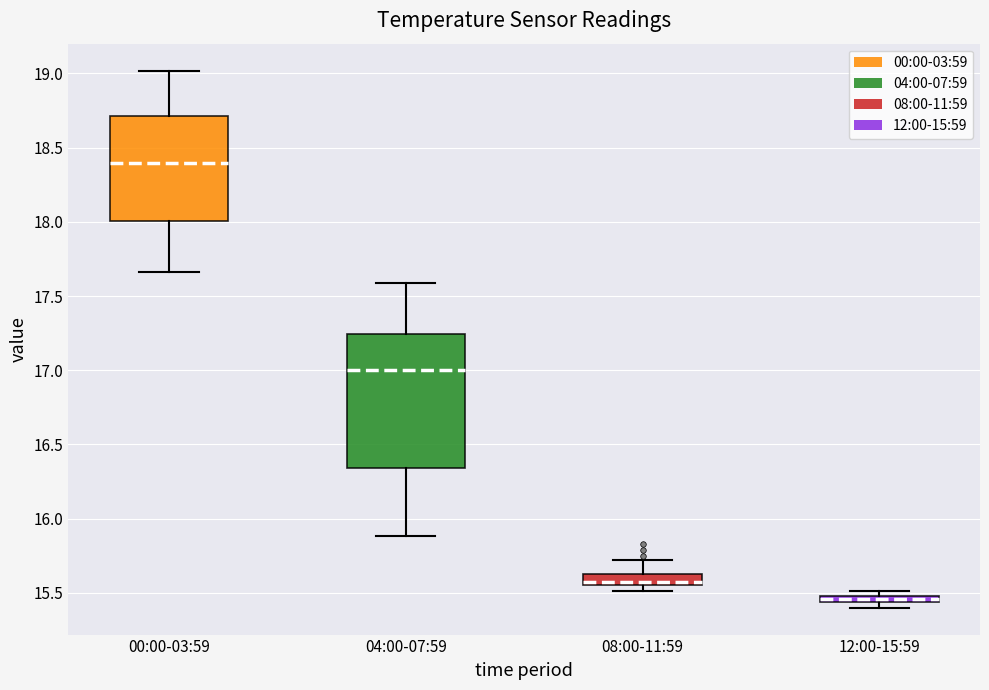

Comparing the boxes themselves (not the whiskers), which one is the tallest?

04:00-07:59